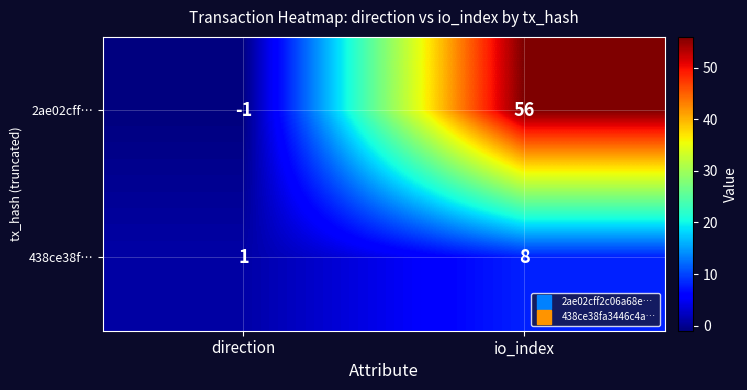

What is the sum of all 438ce38f… values?

9